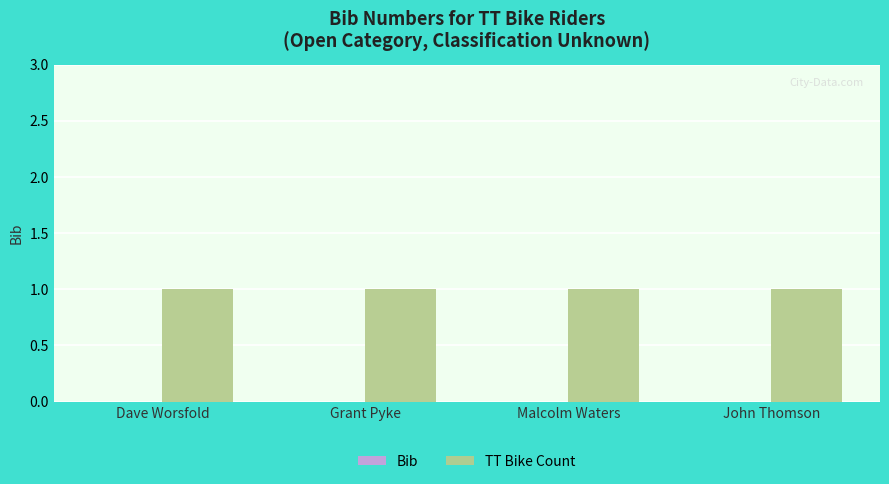

Rank the series by their average value, from lowest to highest.

Bib, TT Bike Count